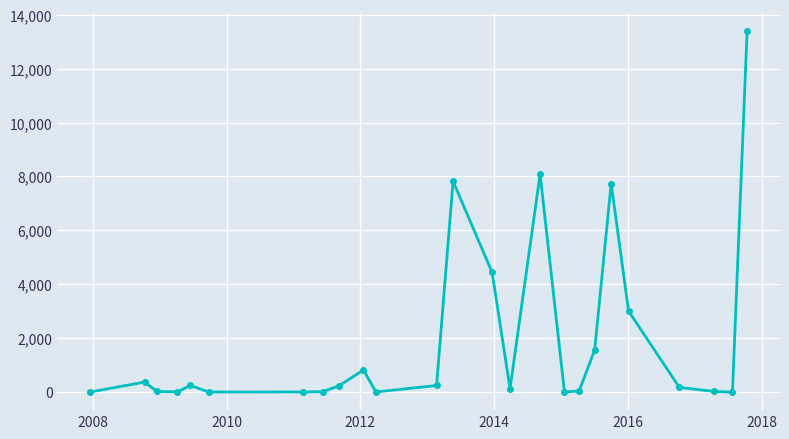

True or false: the data has more than 2 interior local peaks.

True